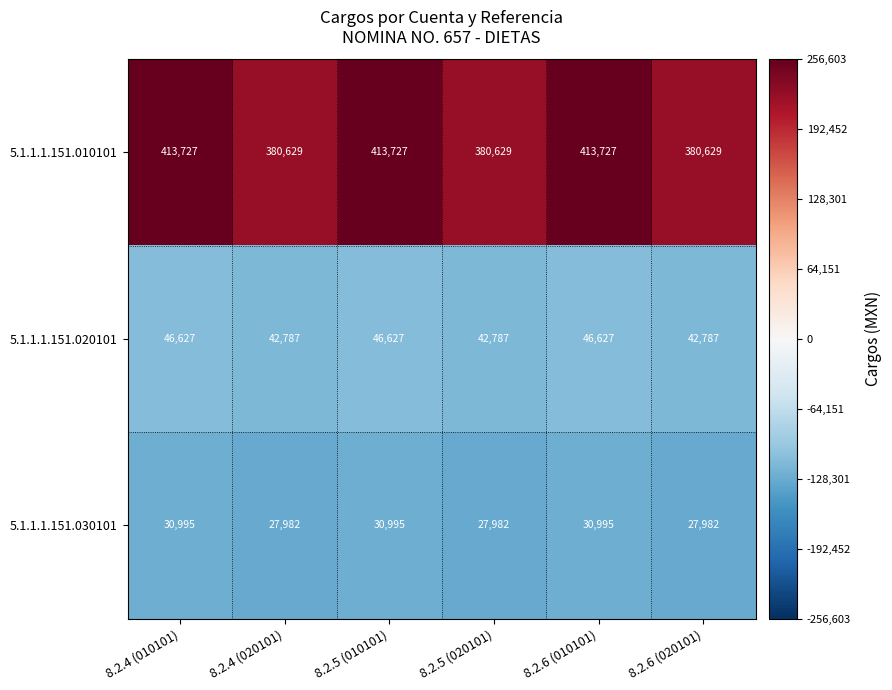

What is the greatest value displayed?

413727